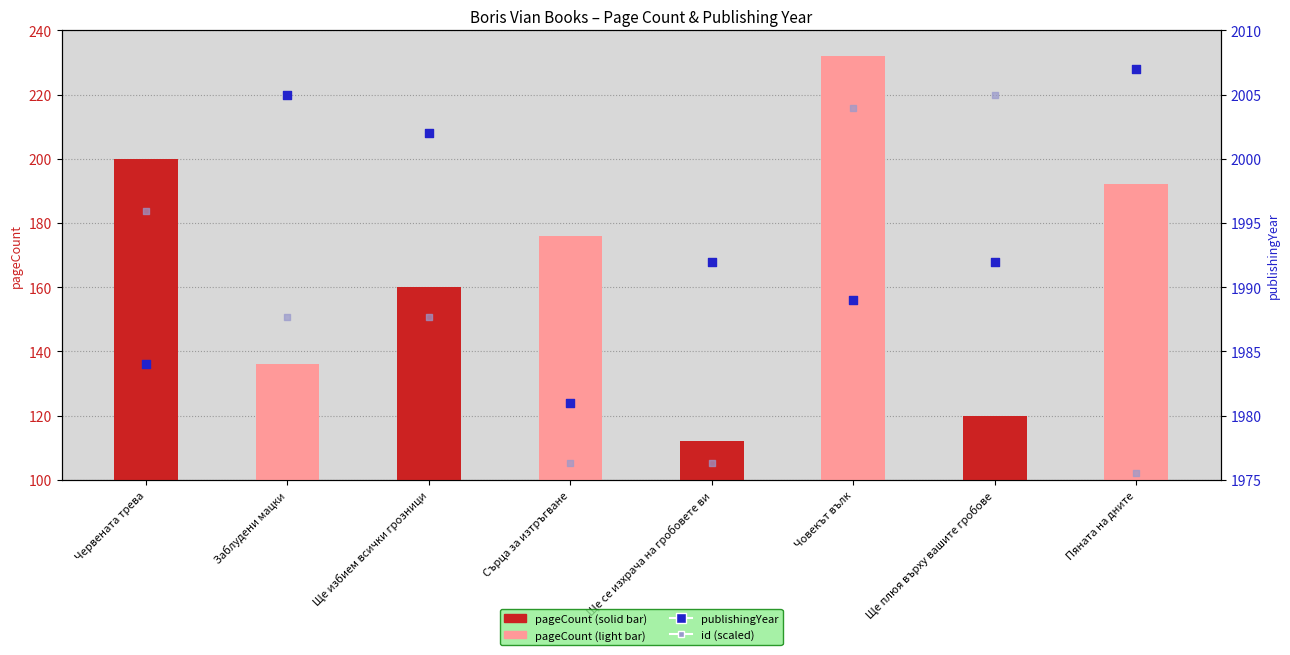

Which series contains the lowest Y value?

pageCount